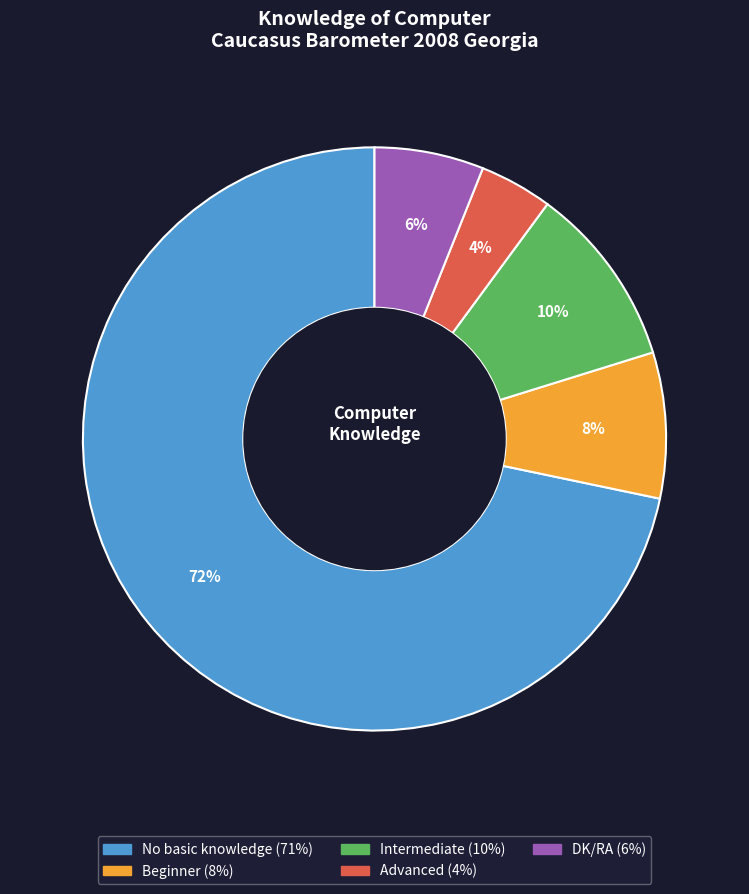

Approximately how many times larger is the value at DK/RA compared to Intermediate?

0.6